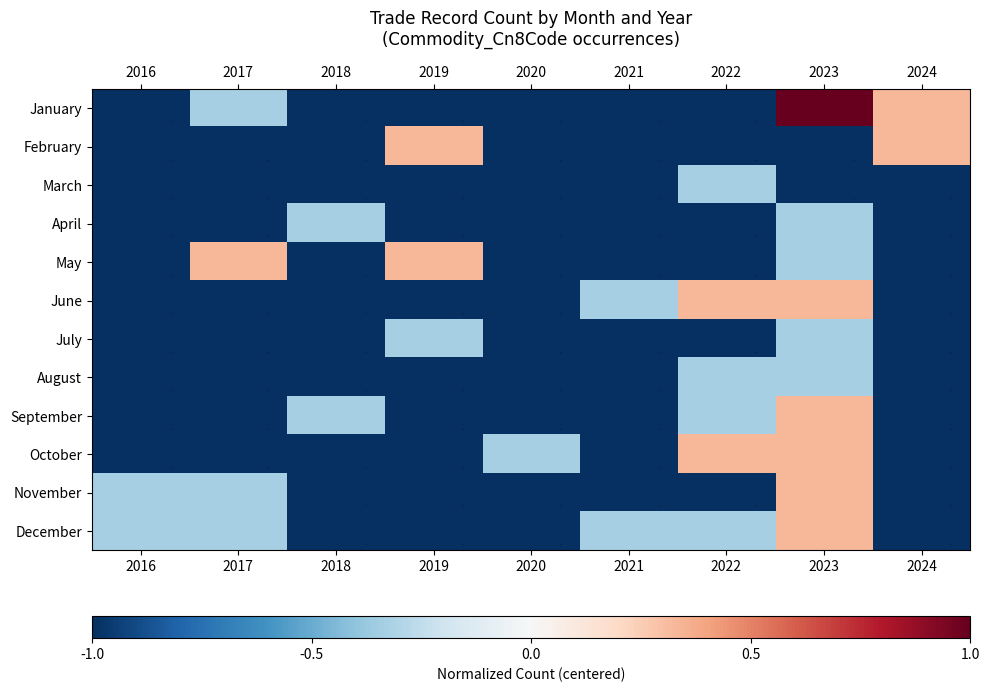

Reading left to right, extract all data points from this chart.

January: 2016=-1.0	2017=-0.3	2018=-1.0	2019=-1.0	2020=-1.0	2021=-1.0	2022=-1.0	2023=1.0	2024=0.3
February: 2016=-1.0	2017=-1.0	2018=-1.0	2019=0.3	2020=-1.0	2021=-1.0	2022=-1.0	2023=-1.0	2024=0.3
March: 2016=-1.0	2017=-1.0	2018=-1.0	2019=-1.0	2020=-1.0	2021=-1.0	2022=-0.3	2023=-1.0	2024=-1.0
April: 2016=-1.0	2017=-1.0	2018=-0.3	2019=-1.0	2020=-1.0	2021=-1.0	2022=-1.0	2023=-0.3	2024=-1.0
May: 2016=-1.0	2017=0.3	2018=-1.0	2019=0.3	2020=-1.0	2021=-1.0	2022=-1.0	2023=-0.3	2024=-1.0
June: 2016=-1.0	2017=-1.0	2018=-1.0	2019=-1.0	2020=-1.0	2021=-0.3	2022=0.3	2023=0.3	2024=-1.0
July: 2016=-1.0	2017=-1.0	2018=-1.0	2019=-0.3	2020=-1.0	2021=-1.0	2022=-1.0	2023=-0.3	2024=-1.0
August: 2016=-1.0	2017=-1.0	2018=-1.0	2019=-1.0	2020=-1.0	2021=-1.0	2022=-0.3	2023=-0.3	2024=-1.0
September: 2016=-1.0	2017=-1.0	2018=-0.3	2019=-1.0	2020=-1.0	2021=-1.0	2022=-0.3	2023=0.3	2024=-1.0
October: 2016=-1.0	2017=-1.0	2018=-1.0	2019=-1.0	2020=-0.3	2021=-1.0	2022=0.3	2023=0.3	2024=-1.0
November: 2016=-0.3	2017=-0.3	2018=-1.0	2019=-1.0	2020=-1.0	2021=-1.0	2022=-1.0	2023=0.3	2024=-1.0
December: 2016=-0.3	2017=-0.3	2018=-1.0	2019=-1.0	2020=-1.0	2021=-0.3	2022=-0.3	2023=0.3	2024=-1.0